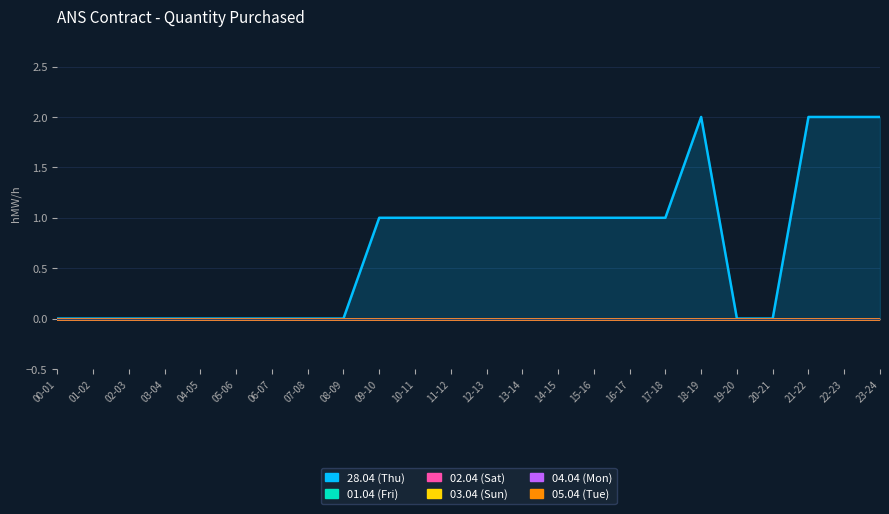

Rank the categories by 28.04 (Thu) value from highest to lowest.

18-19, 21-22, 22-23, 23-24, 09-10, 10-11, 11-12, 12-13, 13-14, 14-15, 15-16, 16-17, 17-18, 00-01, 01-02, 02-03, 03-04, 04-05, 05-06, 06-07, 07-08, 08-09, 19-20, 20-21